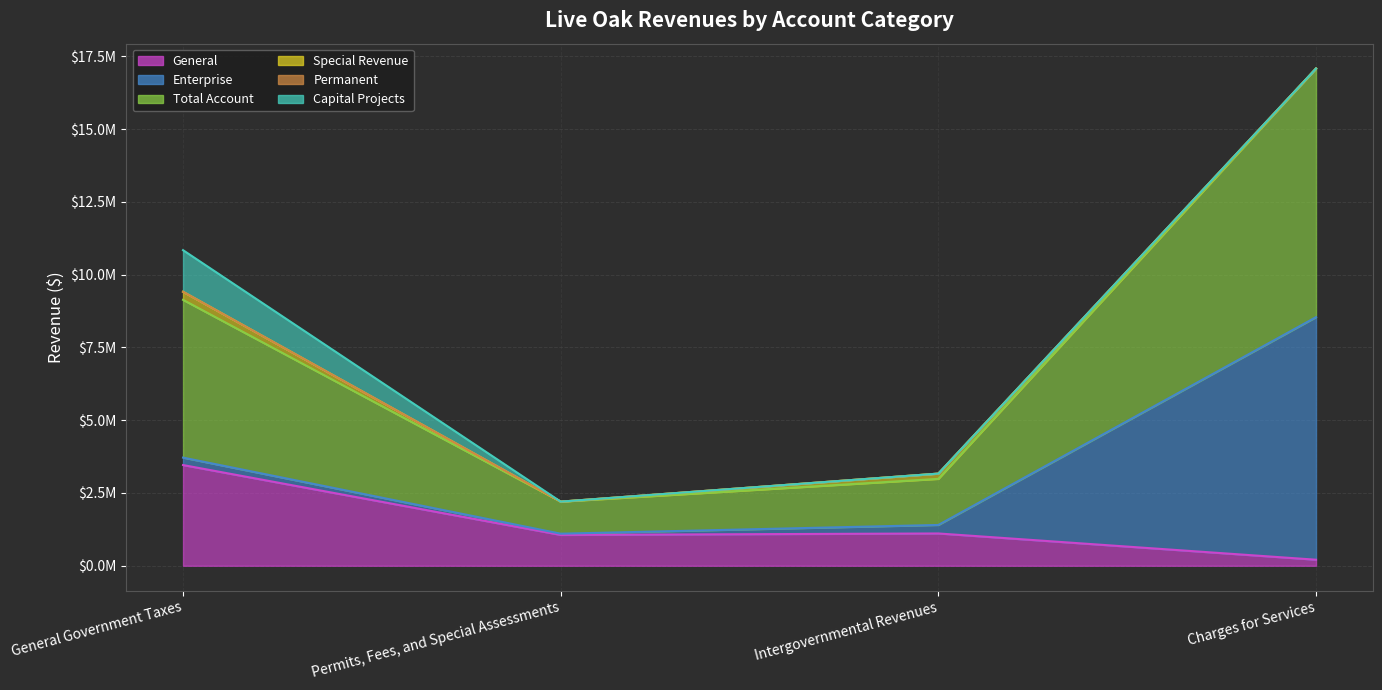

At how many categories does at least one series exceed 6874260?

1